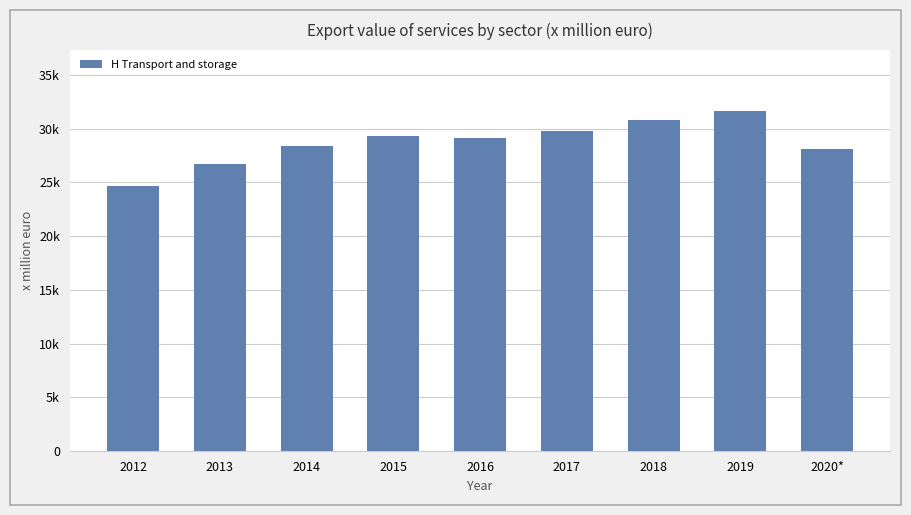

True or false: the data shows 53503 at 2017.

False